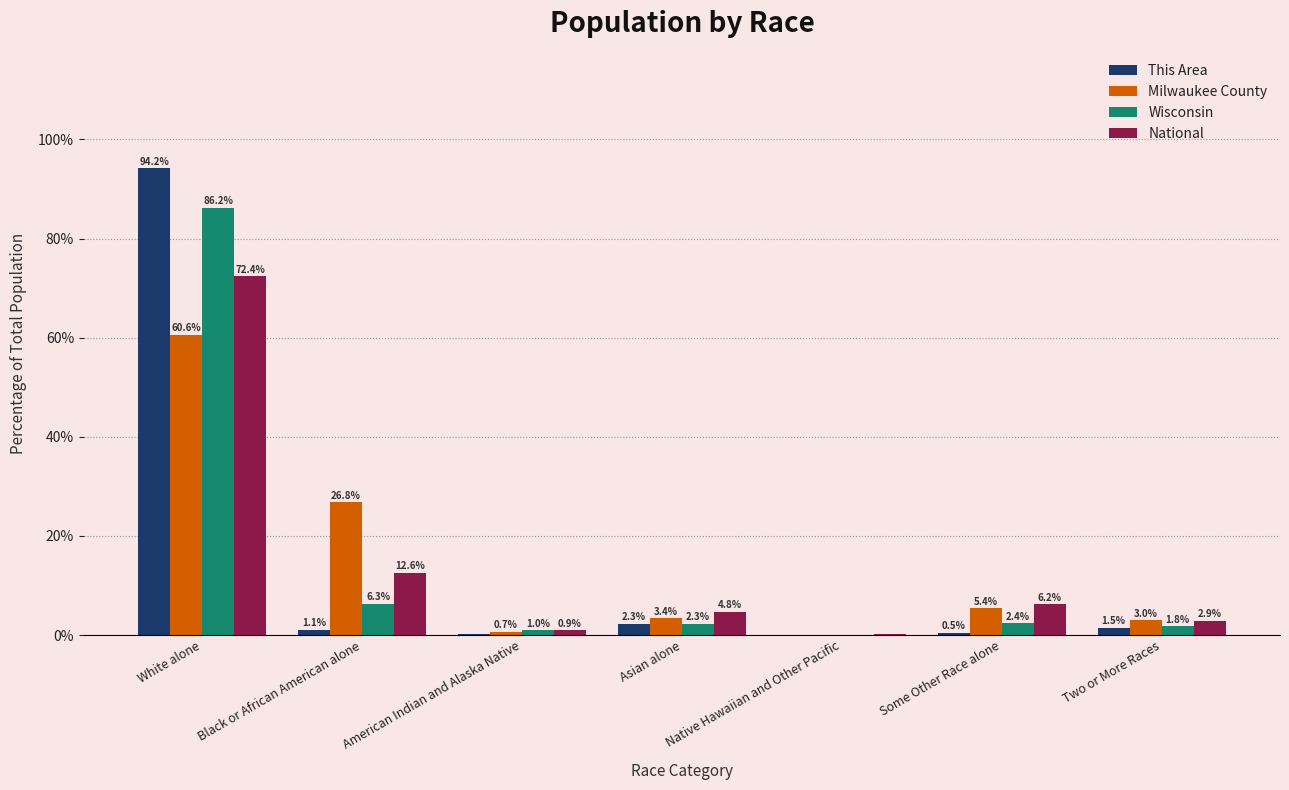

Between Asian alone and Two or More Races, which series saw the biggest shift?

National